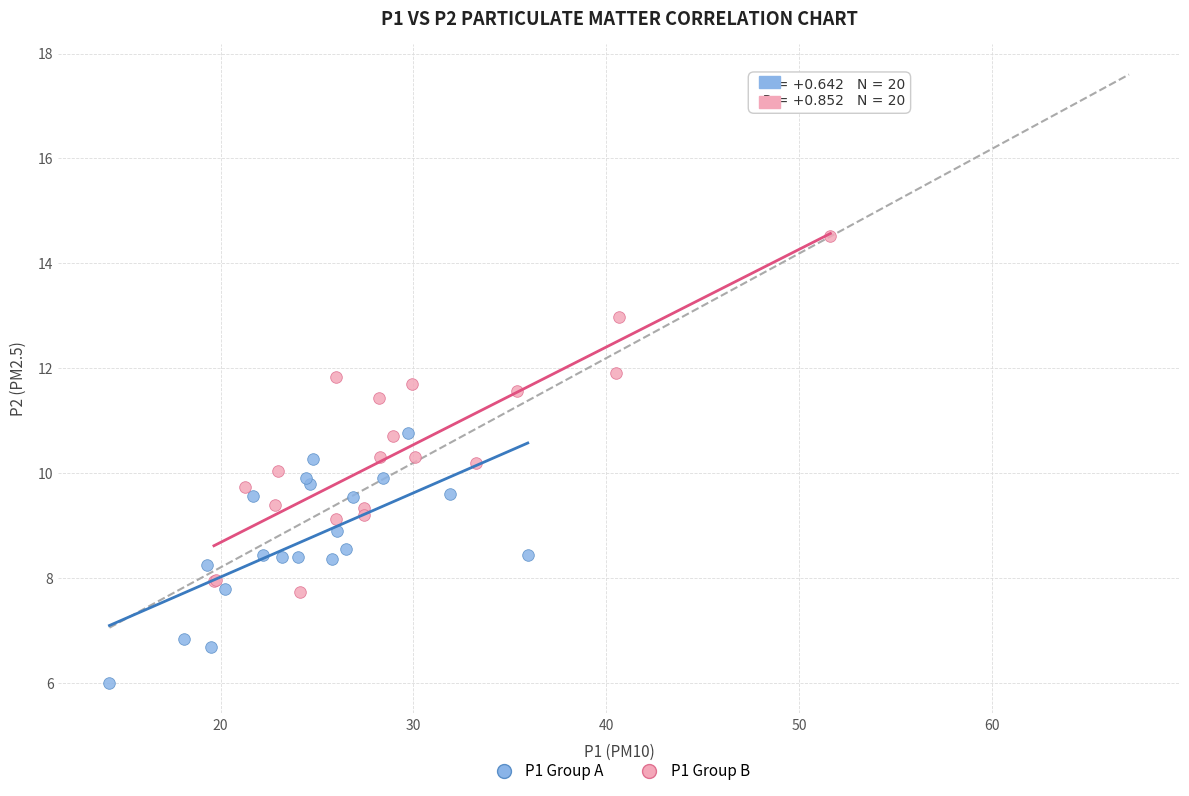

Which series reaches the minimum Y coordinate?

P1 Group A